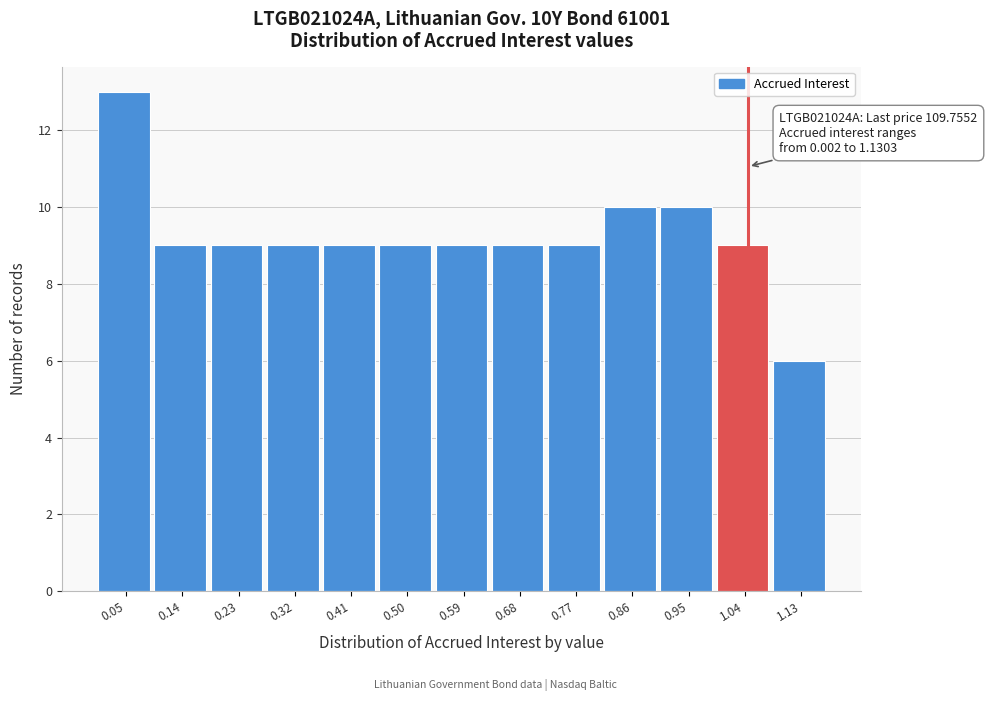

Over which range of the x-axis is the bar tallest?

0.00 to 0.09